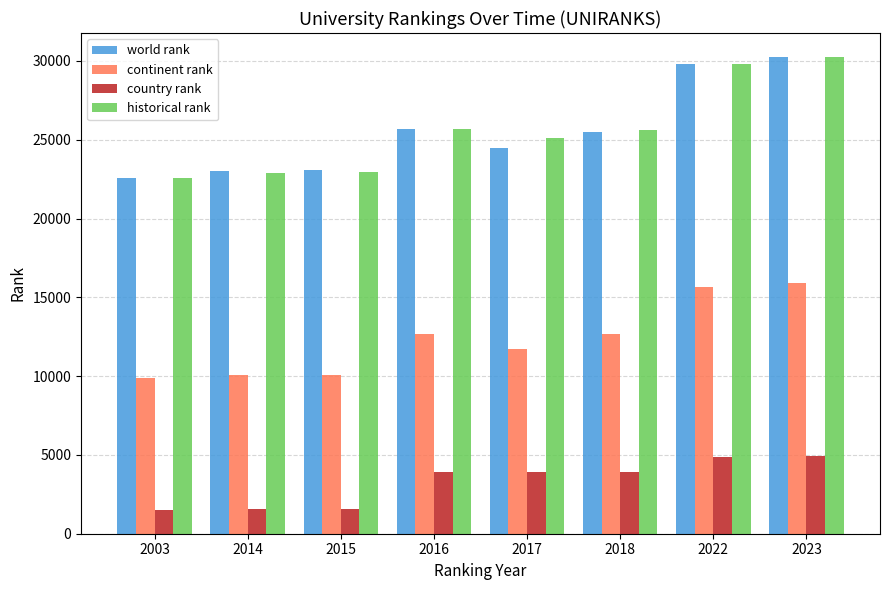

Where does the historical rank series first go above 25614?

2016